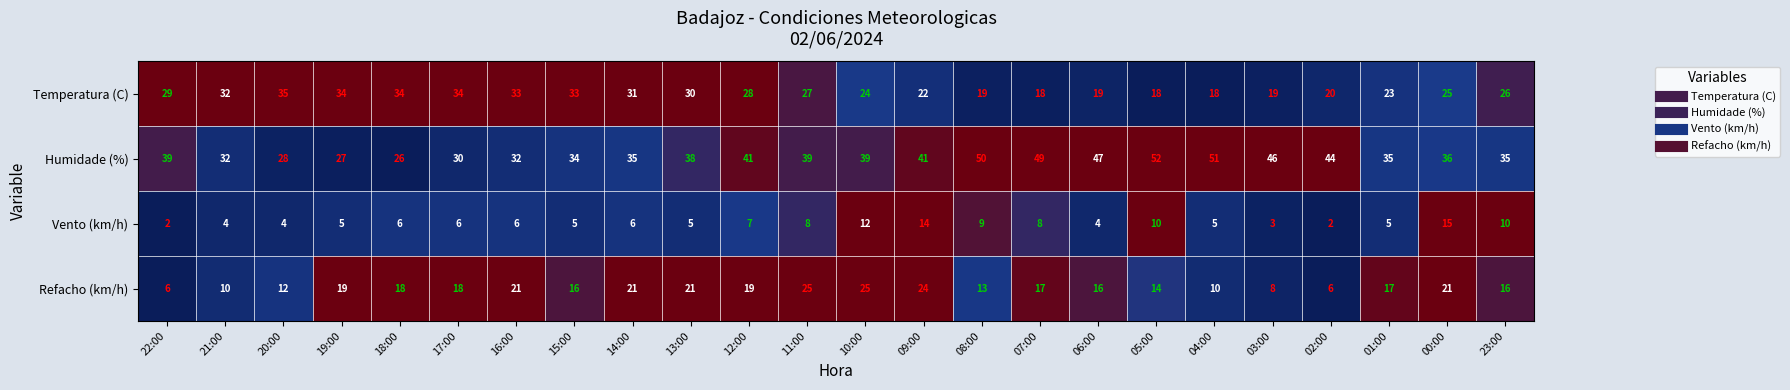

What is the spread (max minus min) of values at 16:00?

27